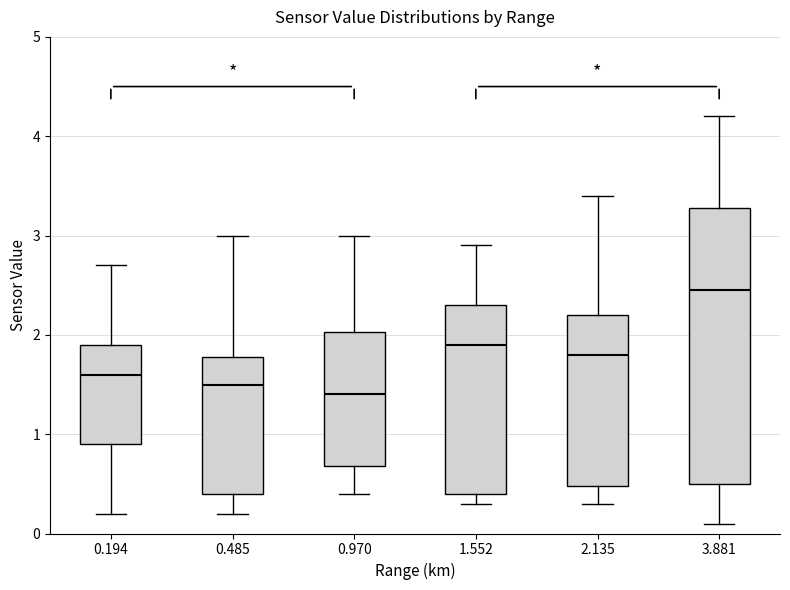

Which box has the lowest median line?

0.970